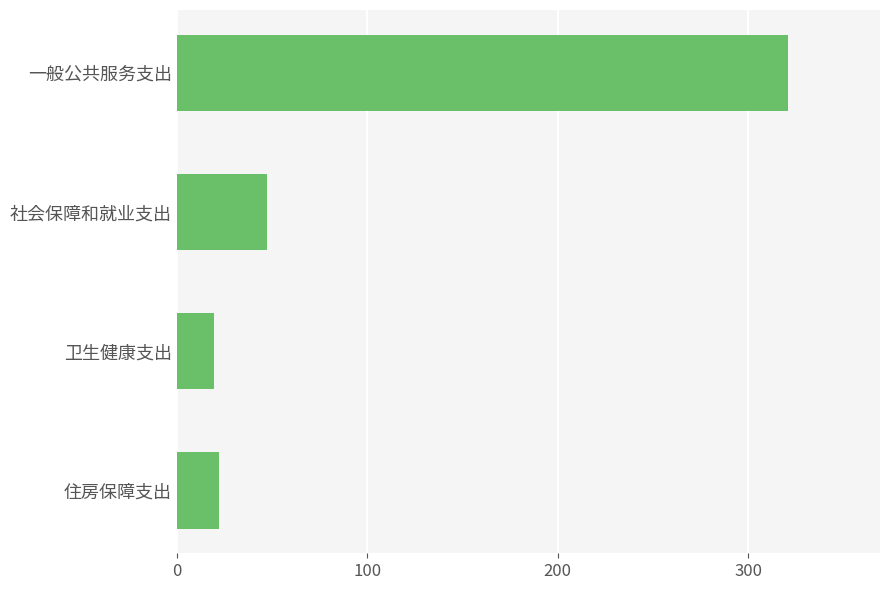

What is the difference between the maximum and second lowest values?

299.1